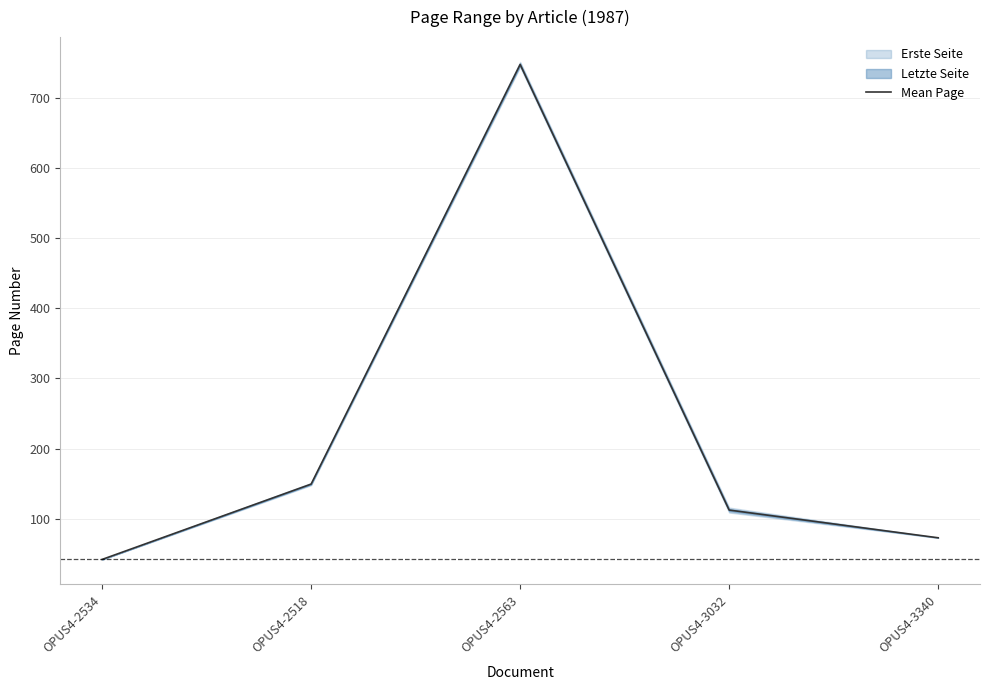

List the labels in order of value, smallest first.

OPUS4-2534, OPUS4-3340, OPUS4-3032, OPUS4-2518, OPUS4-2563